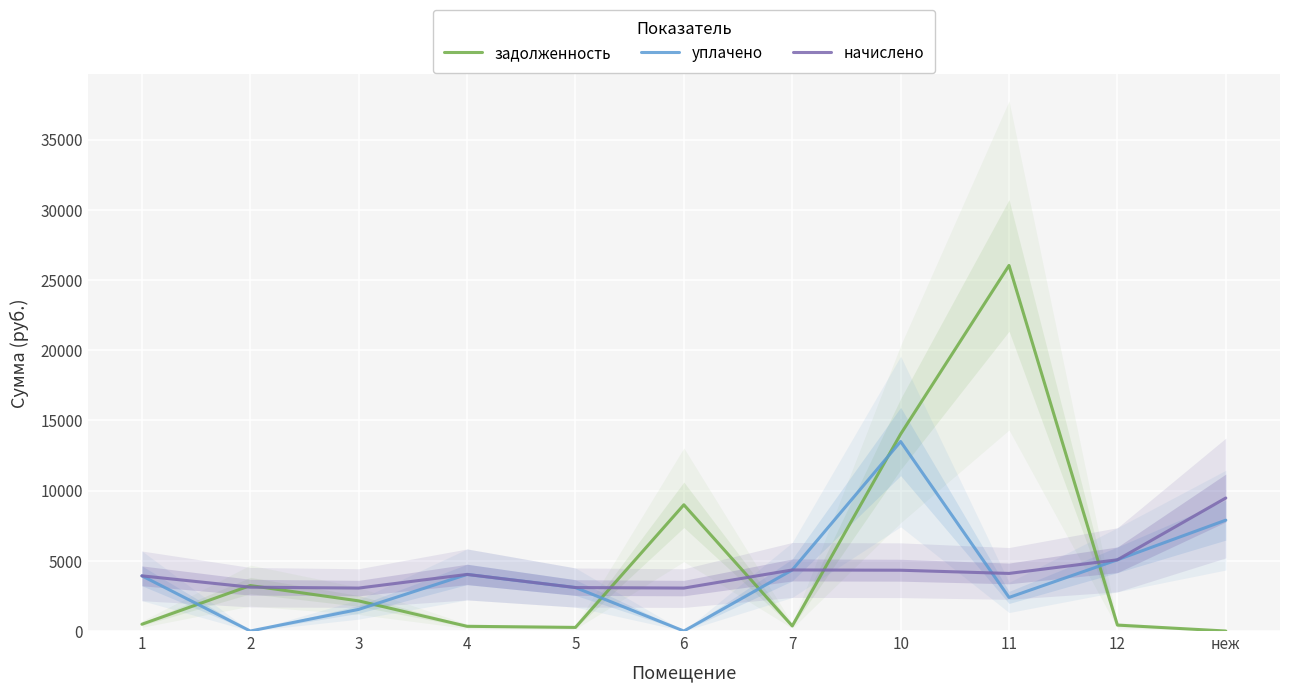

Is the value of начислено at 7 greater than the value of уплачено at 4?

Yes